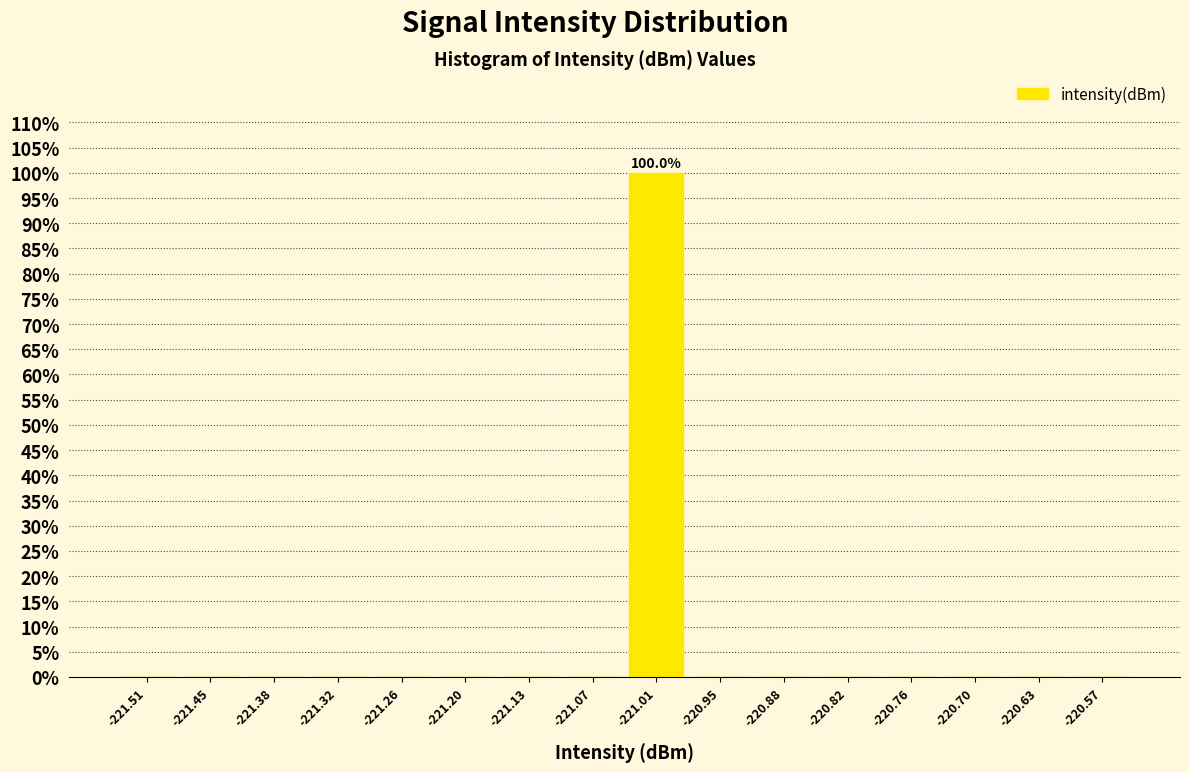

Over which range of the x-axis is the bar tallest?

-221.04 to -220.98